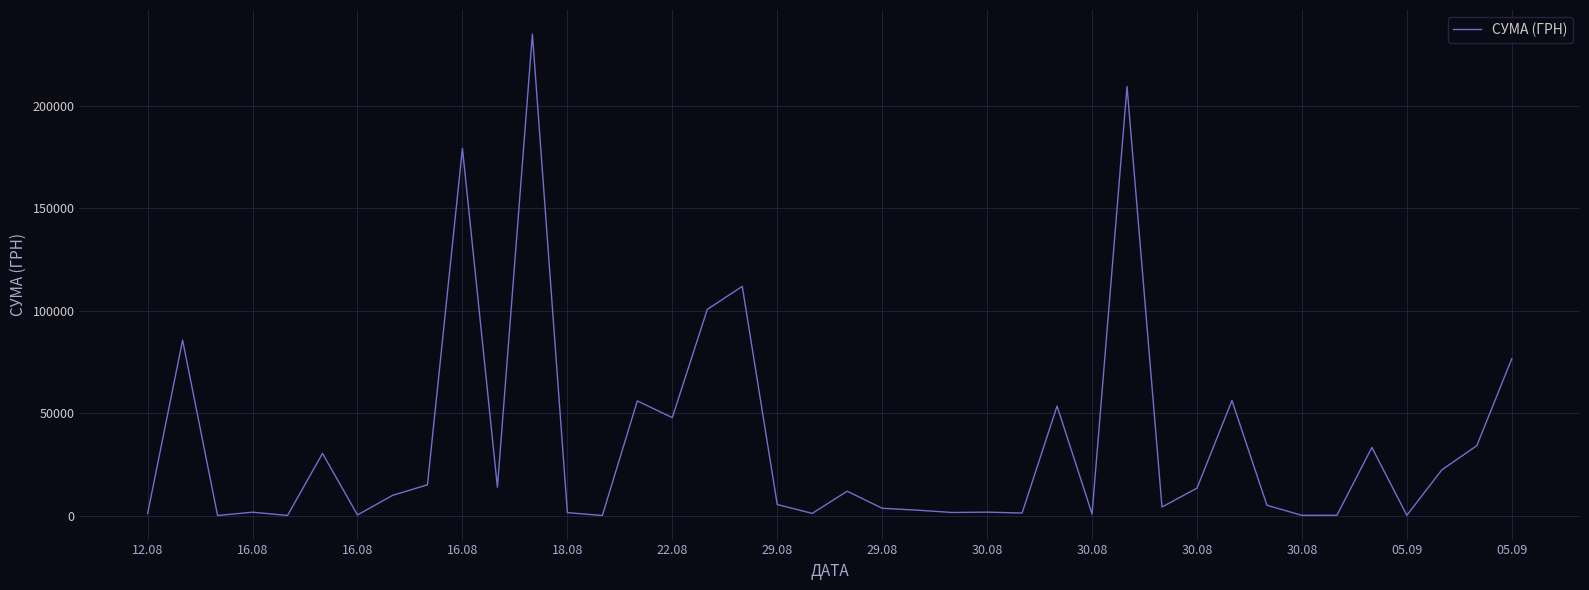

What is the greatest value displayed?

235124.7